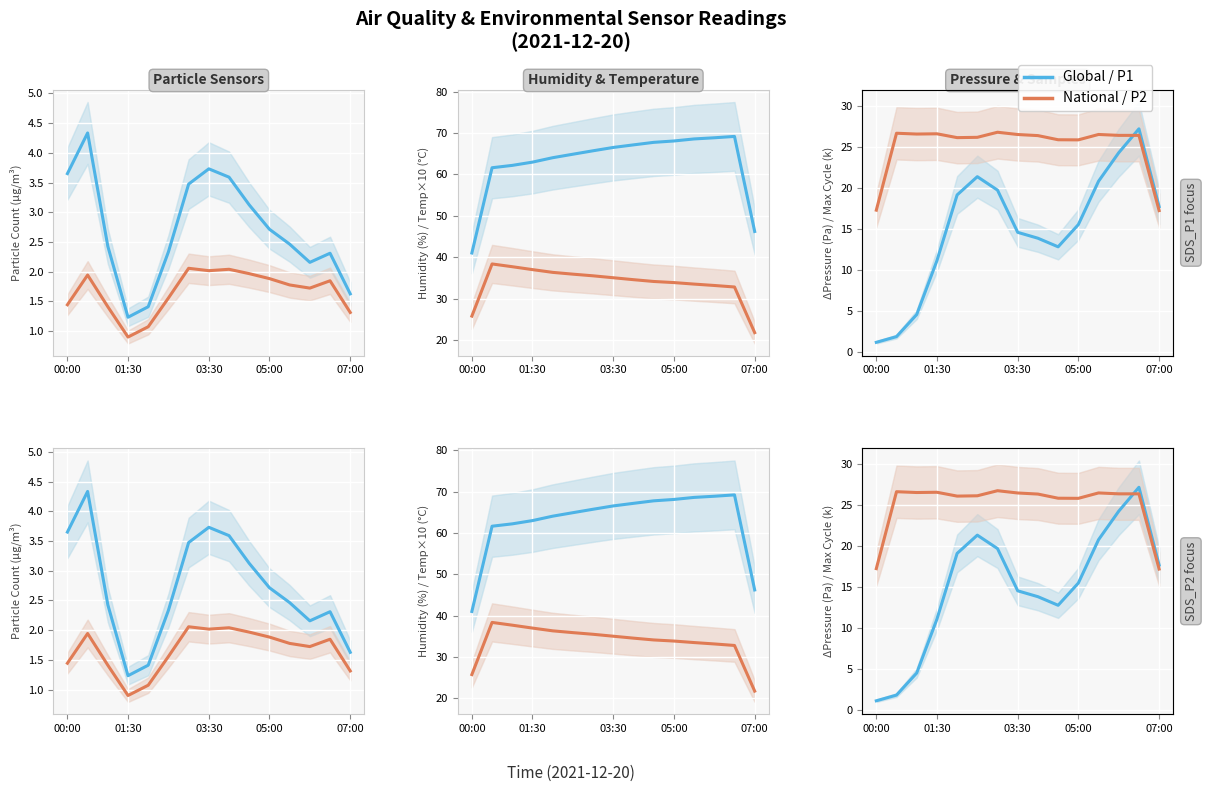

Is it true that SDS_P2 / National equals 14.1 at 8?

False